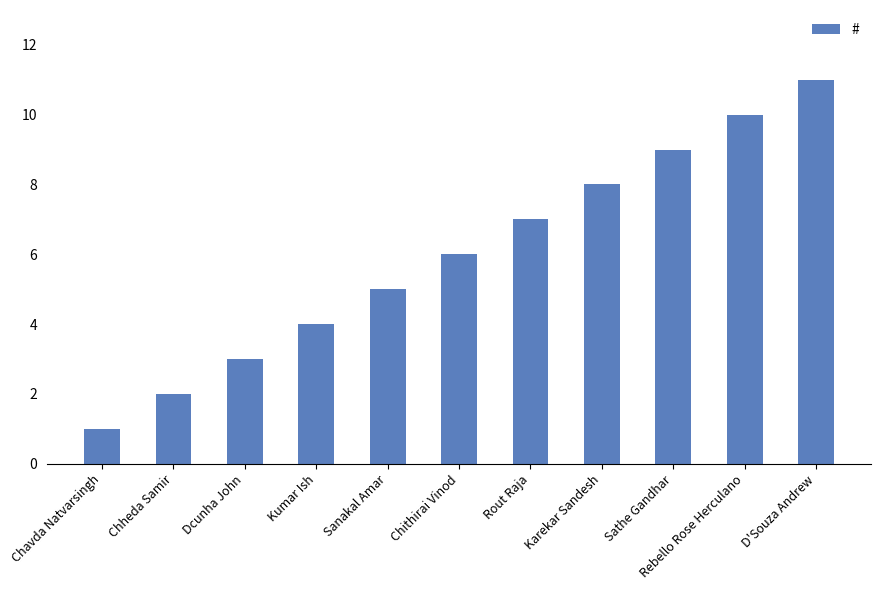

Is it true that the value at Sanakal Amar is 5?

True